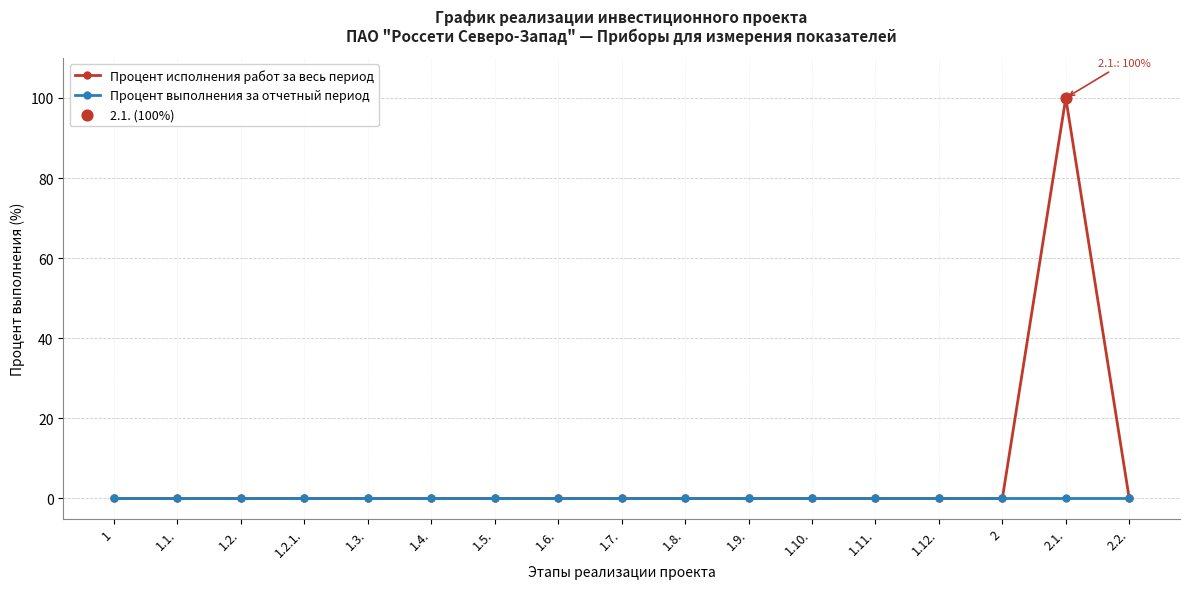

Which series has the widest spread of values?

Процент исполнения работ за весь период